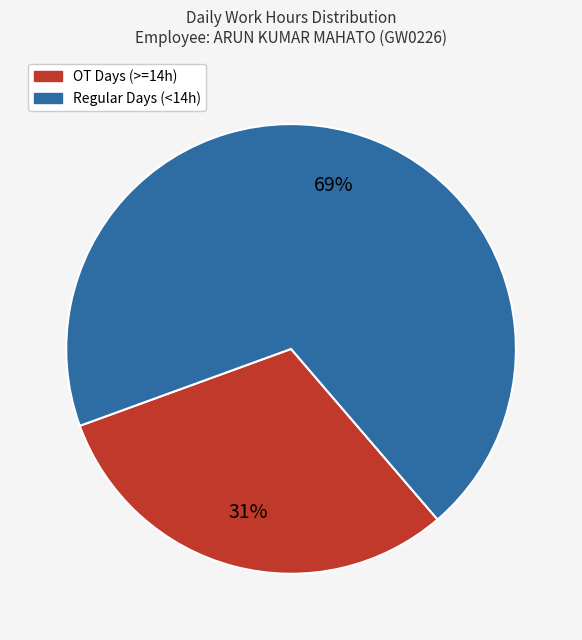

Is there a majority slice in this chart?

Yes